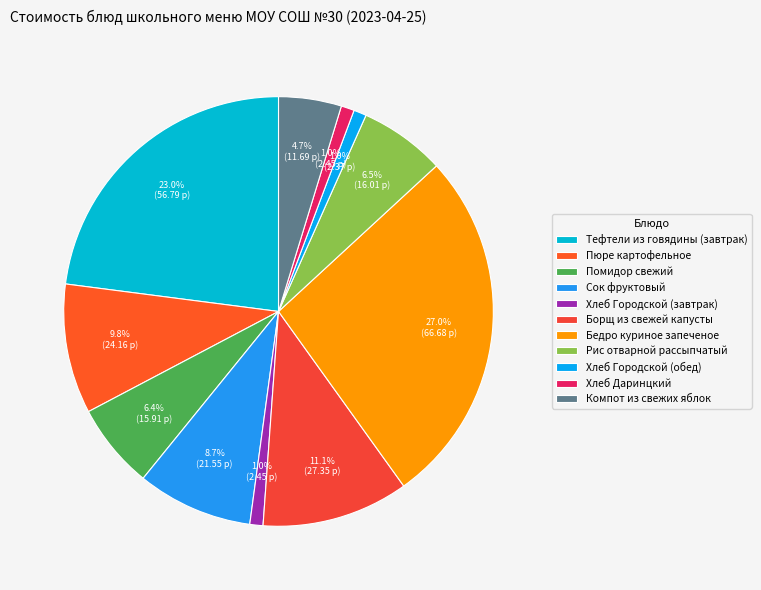

The Бедро куриное запеченое slice represents 27% of the pie. True or false?

True